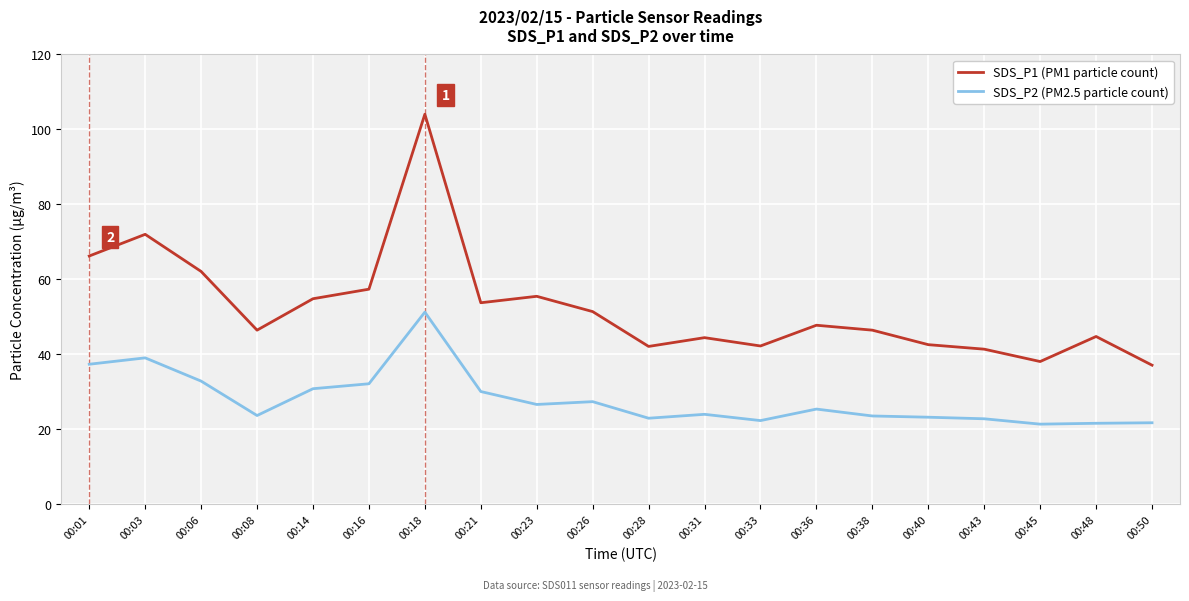

Count the number of categories in the chart.

20